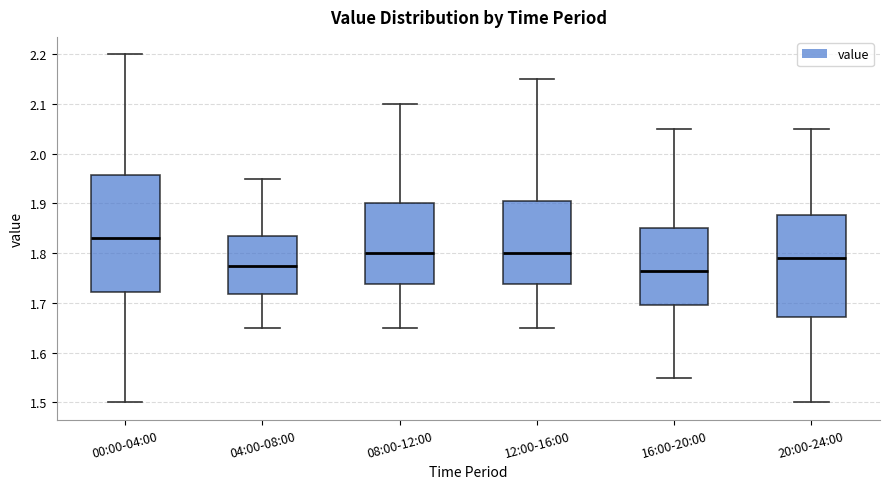

Which box has the highest median line?

00:00-04:00